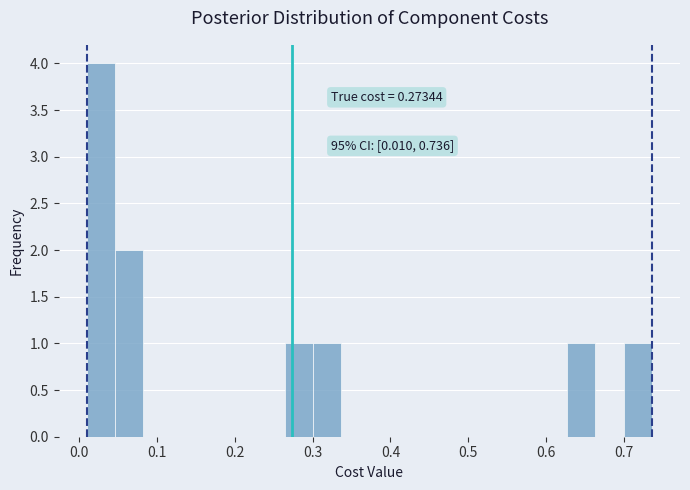

Around what value on the x-axis is the tallest bar? Give the approximate position of its centre, as read against the axis.

0.03